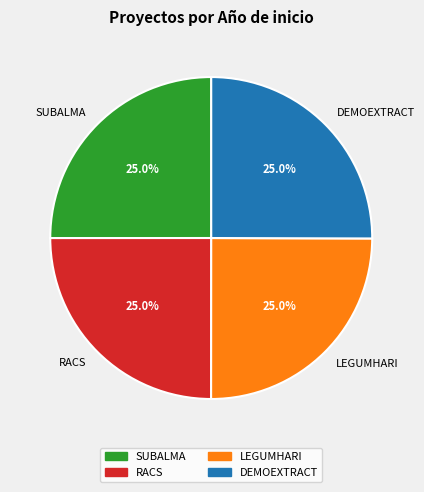

Count the number of slices in the pie.

4